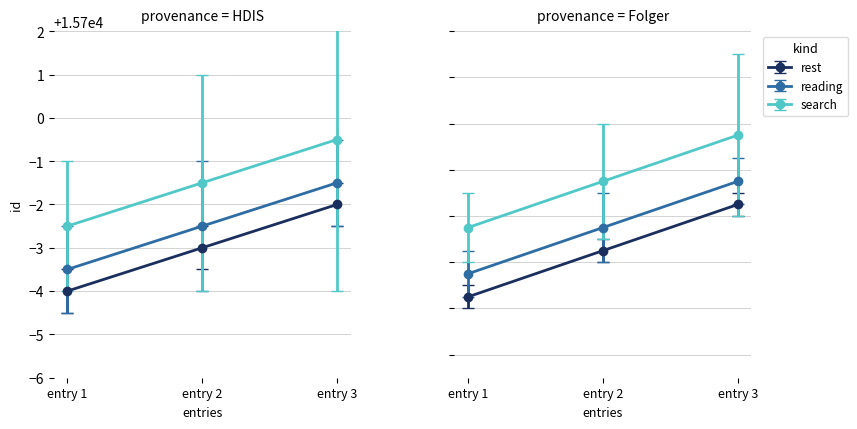

Does the chart display data point markers on the line(s)?

Yes